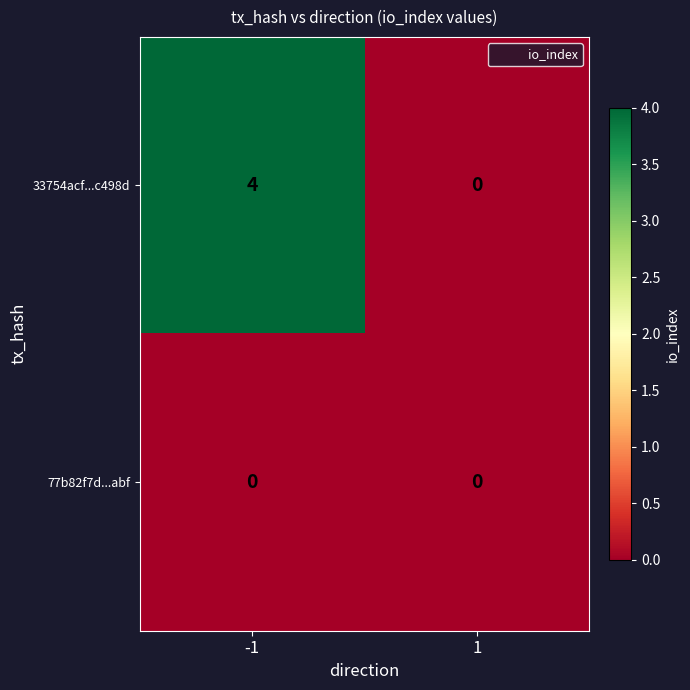

Rank the series by their maximum value, from highest to lowest.

33754acf...c498d, 77b82f7d...abf